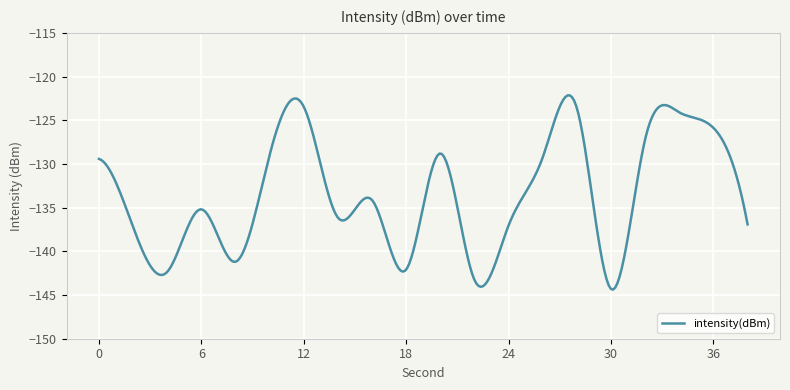

What is the minimum value shown in the chart?

-144.4